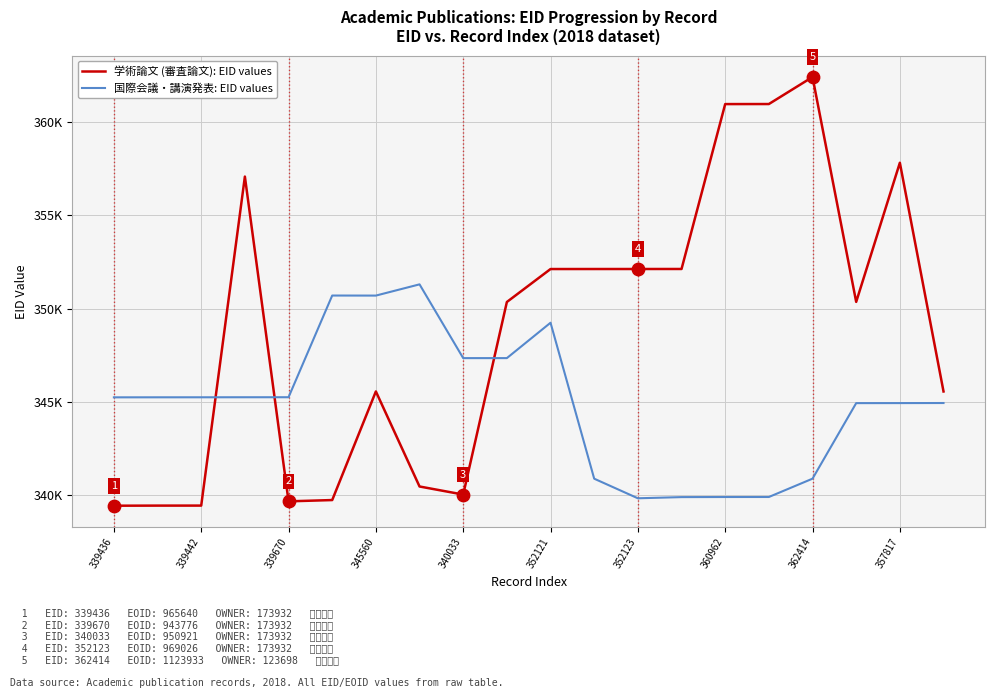

What are all the series names shown in the legend?

学術論文 (審査論文): EID values, 国際会議・講演発表: EID values